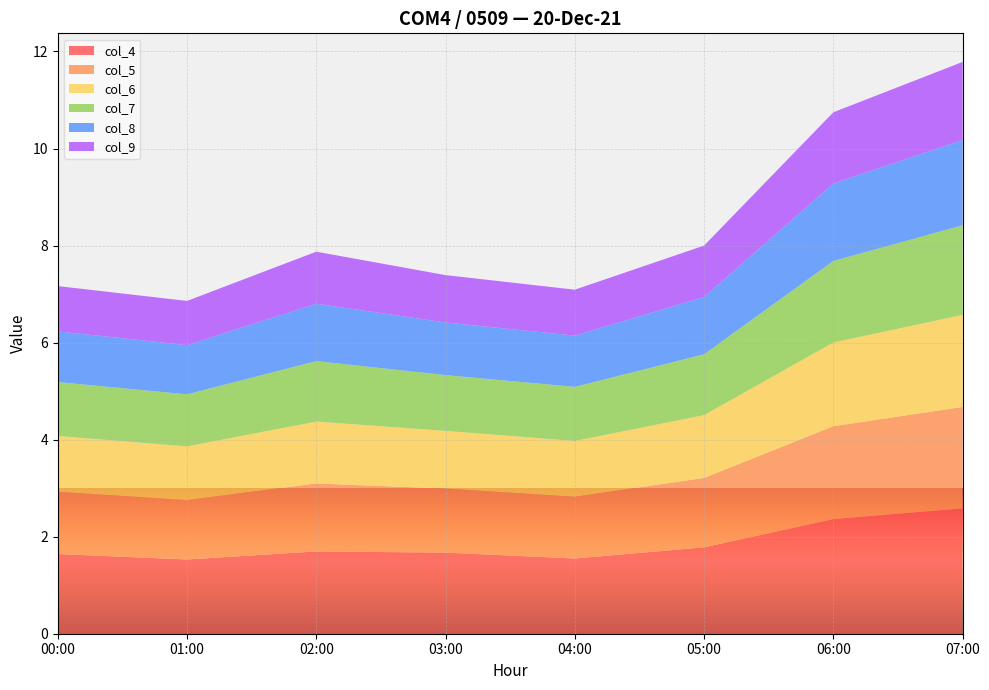

Reading right to left, extract all data points from this chart.

col_4: 07:00=2.6	06:00=2.4	05:00=1.8	04:00=1.6	03:00=1.7	02:00=1.7	01:00=1.5	00:00=1.6
col_5: 07:00=2.1	06:00=1.9	05:00=1.4	04:00=1.3	03:00=1.3	02:00=1.4	01:00=1.2	00:00=1.3
col_6: 07:00=1.9	06:00=1.7	05:00=1.3	04:00=1.2	03:00=1.2	02:00=1.3	01:00=1.1	00:00=1.2
col_7: 07:00=1.8	06:00=1.7	05:00=1.3	04:00=1.1	03:00=1.1	02:00=1.2	01:00=1.1	00:00=1.1
col_8: 07:00=1.8	06:00=1.6	05:00=1.2	04:00=1.1	03:00=1.1	02:00=1.2	01:00=1.0	00:00=1.0
col_9: 07:00=1.6	06:00=1.5	05:00=1.1	04:00=0.9	03:00=1.0	02:00=1.1	01:00=0.9	00:00=0.9